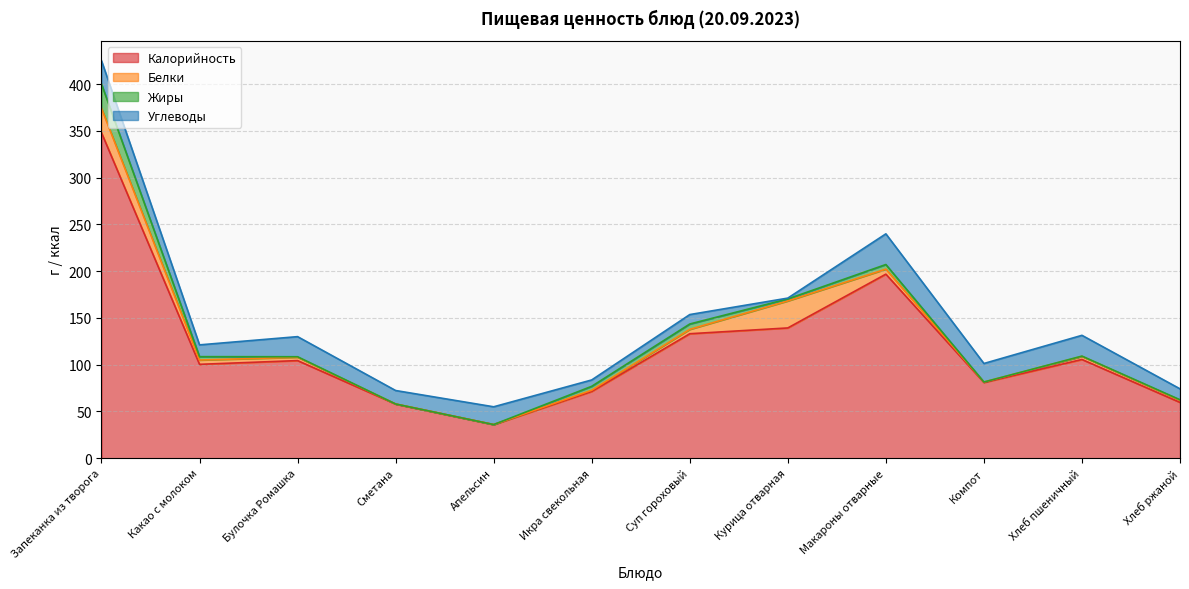

Reading left to right, what are all the values shown in this chart?

Калорийность: Запеканка из творога=348.0	Какао с молоком=100.4	Булочка Ромашка=104.4	Сметана=57.9	Апельсин=36.0	Икра свекольная=71.4	Суп гороховый=133.1	Курица отварная=139.3	Макароны отварные=196.8	Компот=81.0	Хлеб пшеничный=105.6	Хлеб ржаной=59.7
Белки: Запеканка из творога=26.0	Какао с молоком=4.6	Булочка Ромашка=3.6	Сметана=0.1	Апельсин=0.0	Икра свекольная=1.3	Суп гороховый=4.7	Курица отварная=28.9	Макароны отварные=5.4	Компот=0.5	Хлеб пшеничный=3.3	Хлеб ржаной=2.3
Жиры: Запеканка из творога=26.0	Какао с молоком=3.6	Булочка Ромашка=0.5	Сметана=0.0	Апельсин=0.0	Икра свекольная=4.2	Суп гороховый=5.7	Курица отварная=2.1	Макароны отварные=4.9	Компот=0.0	Хлеб пшеничный=0.3	Хлеб ржаной=0.5
Углеводы: Запеканка из творога=25.0	Какао с молоком=12.6	Булочка Ромашка=21.5	Сметана=14.4	Апельсин=19.0	Икра свекольная=6.8	Суп гороховый=10.1	Курица отварная=0.9	Макароны отварные=32.8	Компот=19.8	Хлеб пшеничный=22.2	Хлеб ржаной=11.7